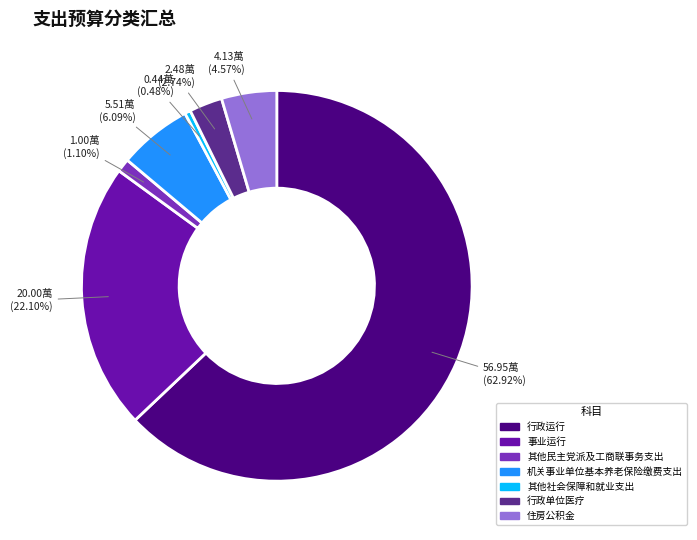

What is the largest slice in the pie chart?

行政运行